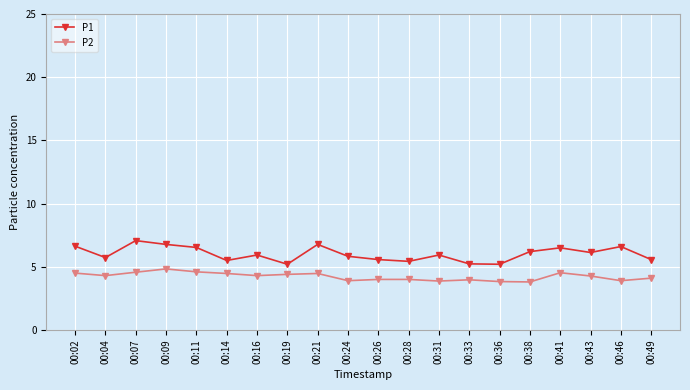

Rank the series by their average value, from lowest to highest.

P2, P1